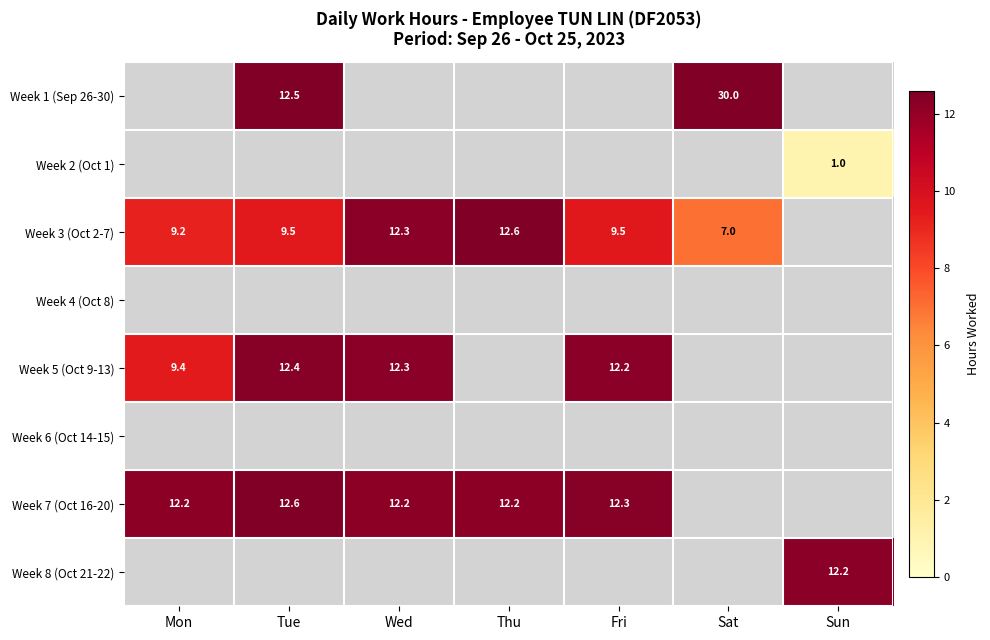

Count the number of categories in the chart.

7